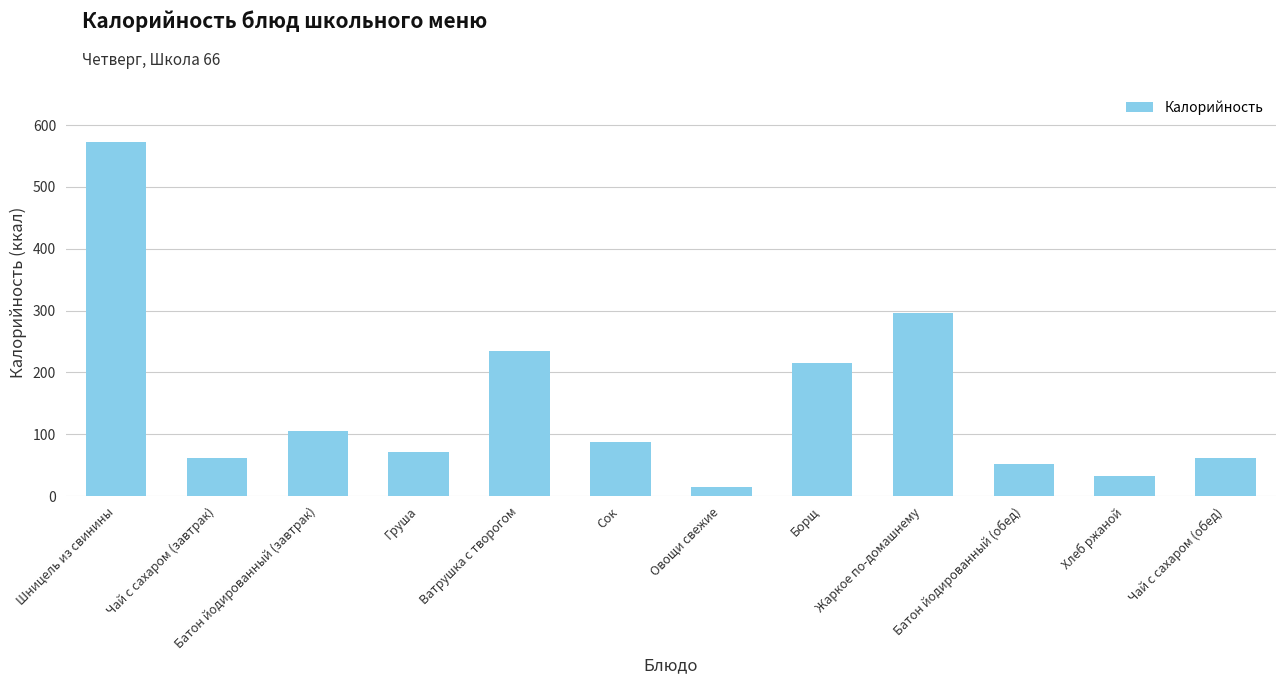

How many data points are less than 87?

6